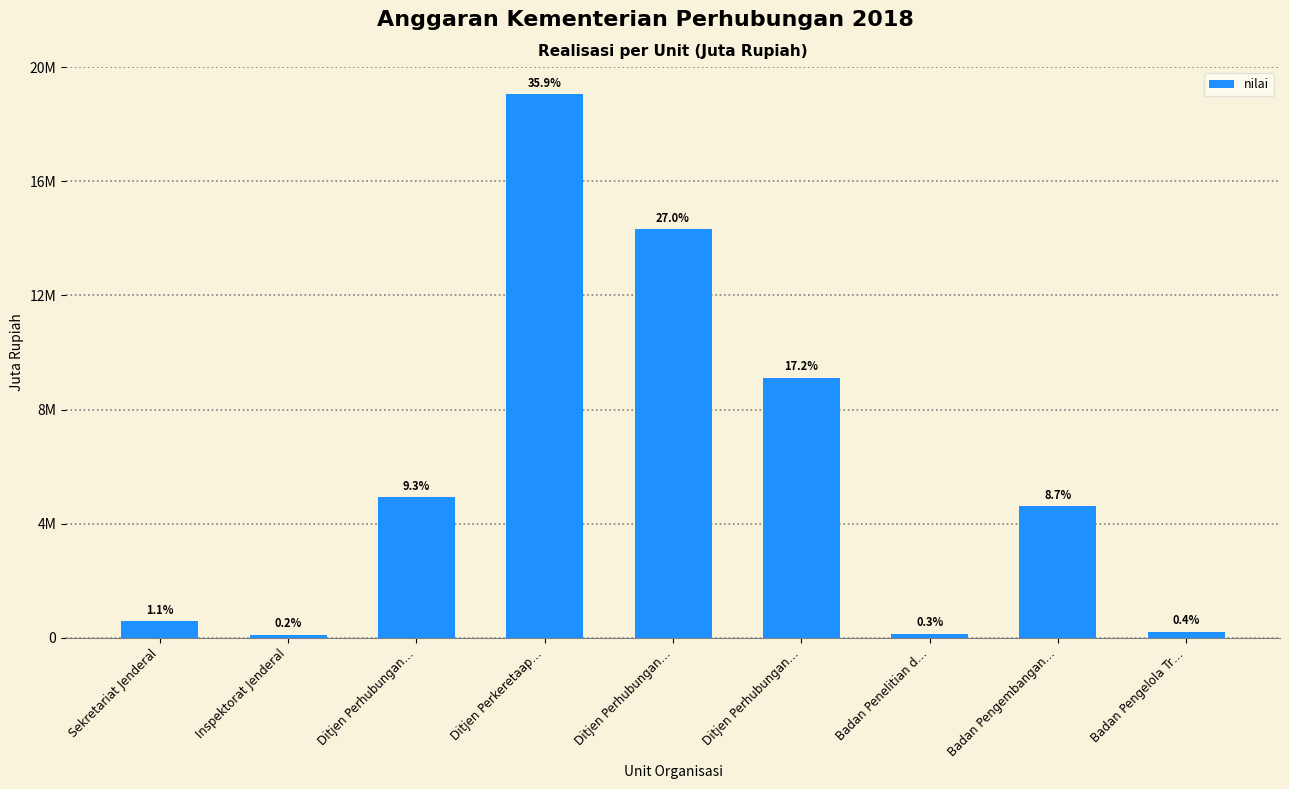

Does the chart contain any negative values?

No